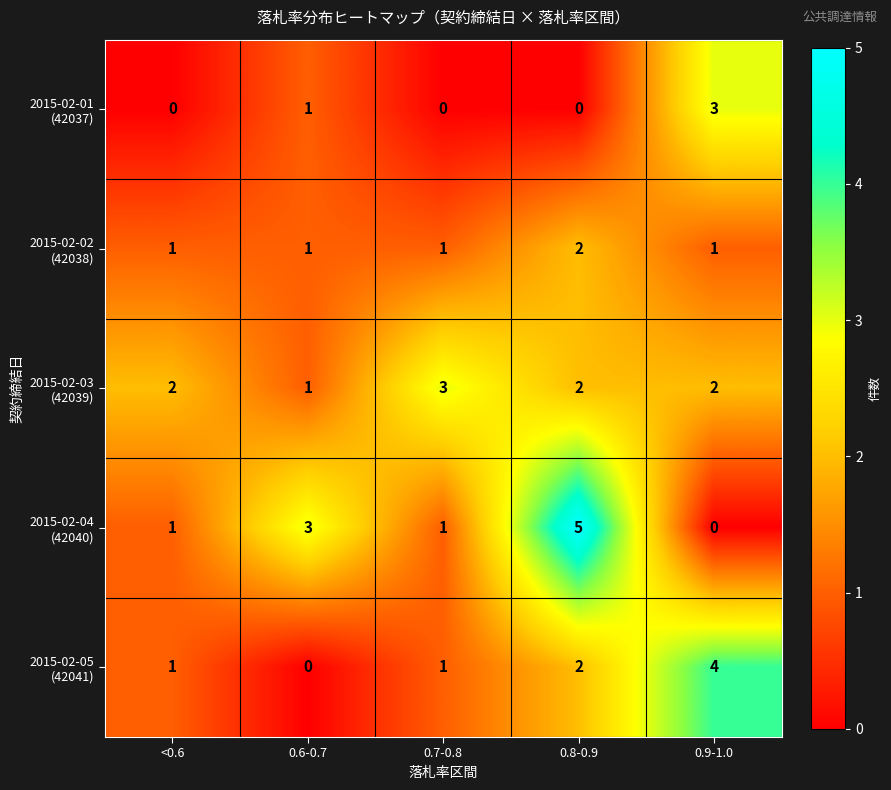

What is the total value across all series at 0.6-0.7?

6